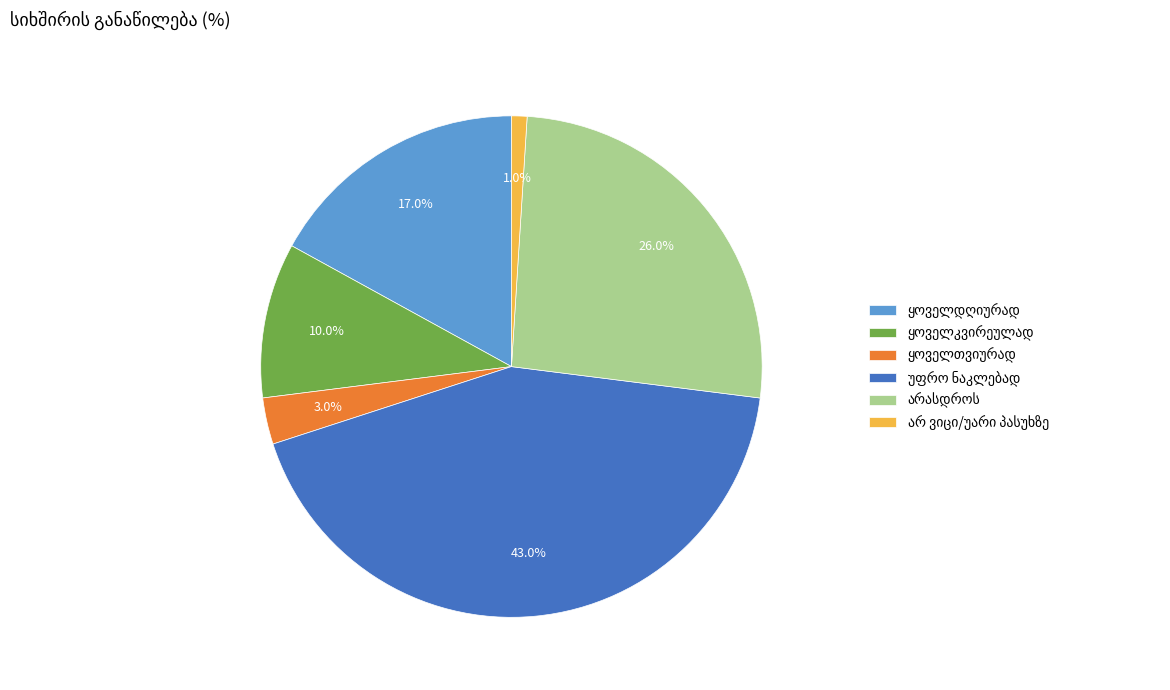

Does any single category account for the majority?

No